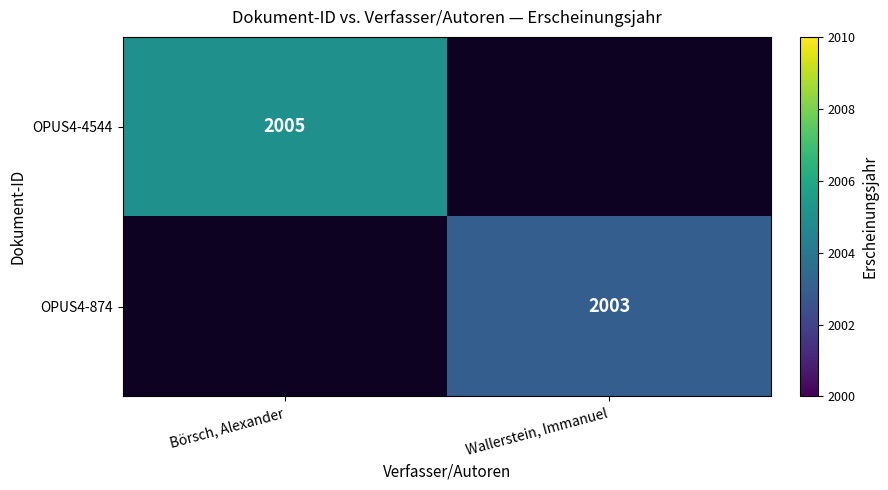

True or false: OPUS4-4544 has a value of 2005 at Börsch, Alexander.

True